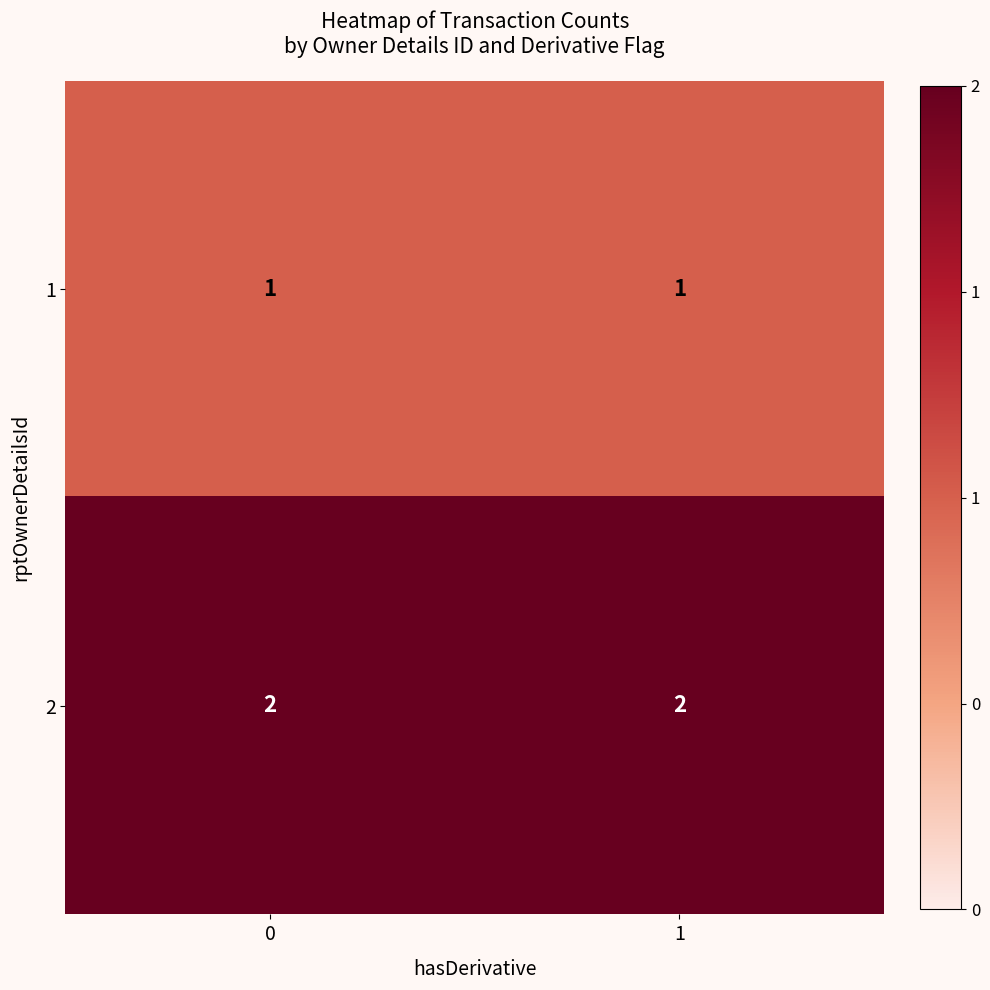

True or false: 2 has a value of 2 at 0.

True